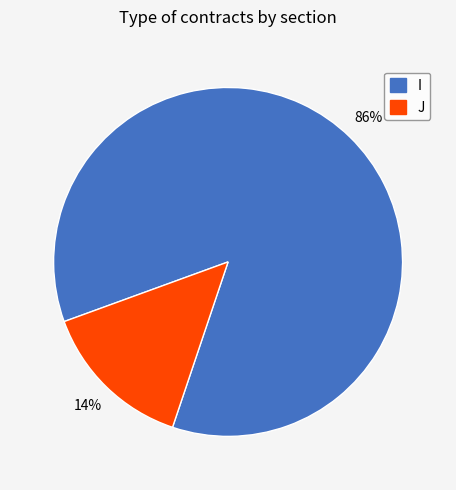

To the nearest percent, what portion does J represent?

14%